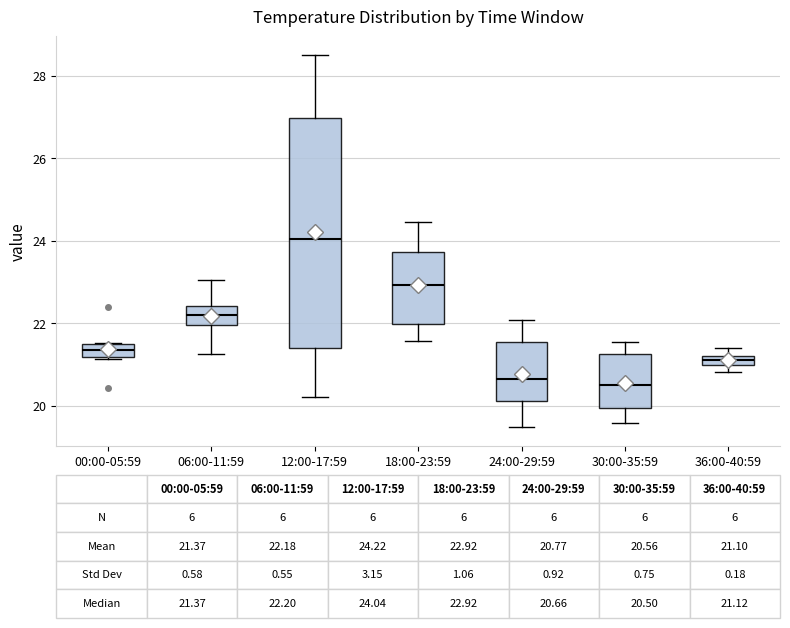

Comparing the boxes themselves (not the whiskers), which one is the tallest?

12:00-17:59